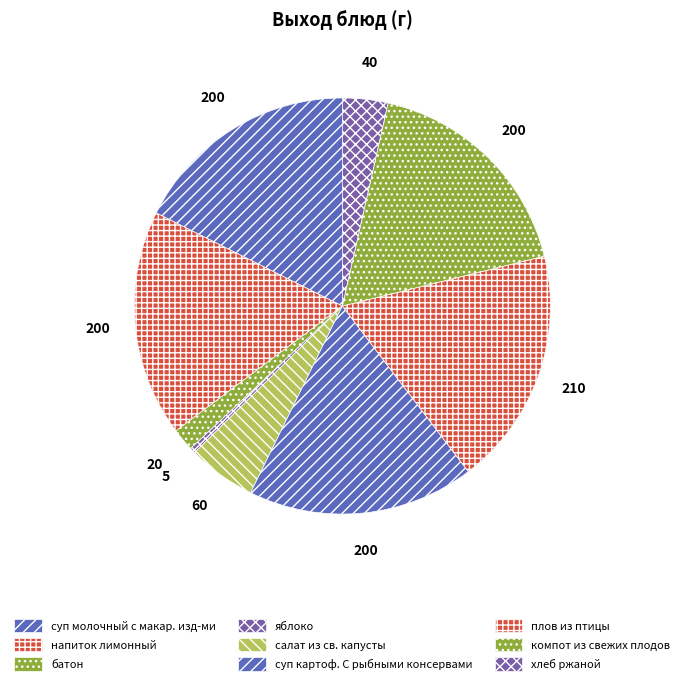

To the nearest percent, what is the difference between the largest and smallest slice percentages?

18%